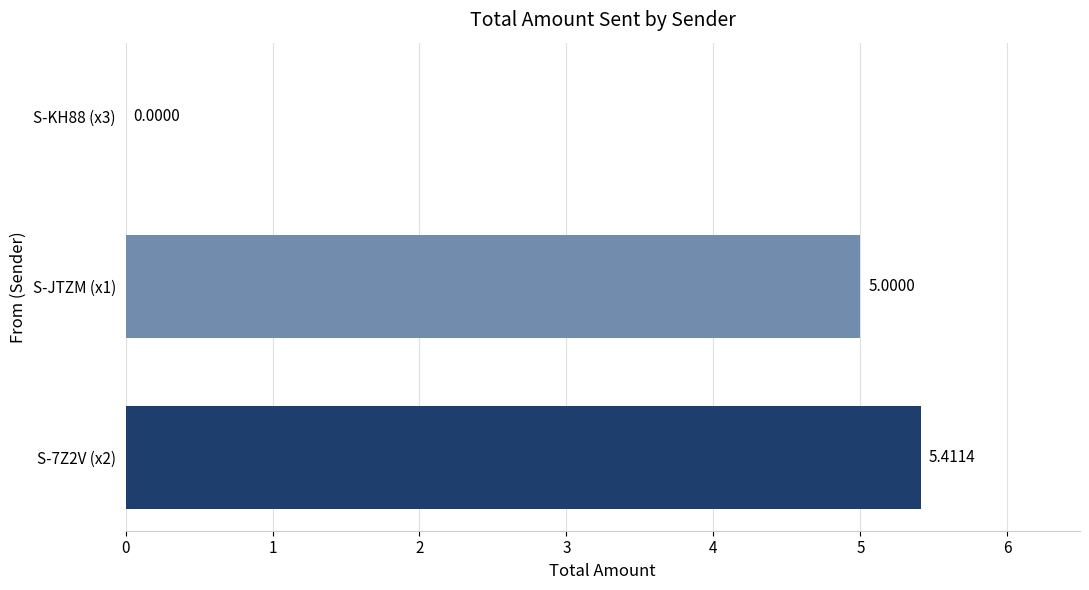

What is the sum of all values?

10.4